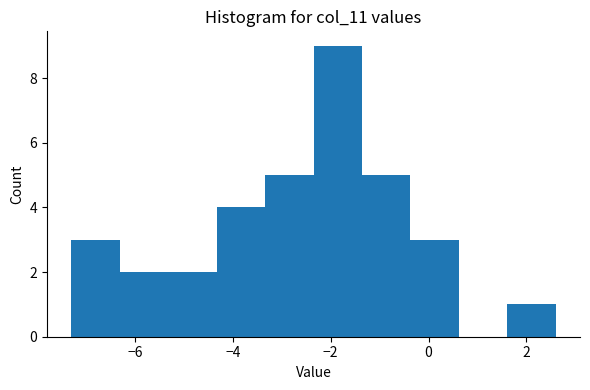

How tall is the bar that spans -4.4 to -3.4 on the x-axis? Neither the bar edges nor the heights are printed on the chart, so give them approximately, as read against the axes.

4